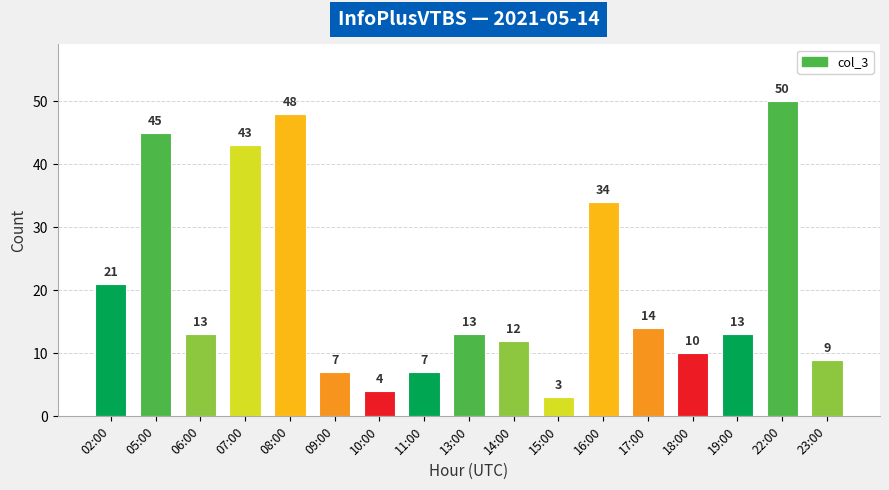

What is the sum of all values?

346